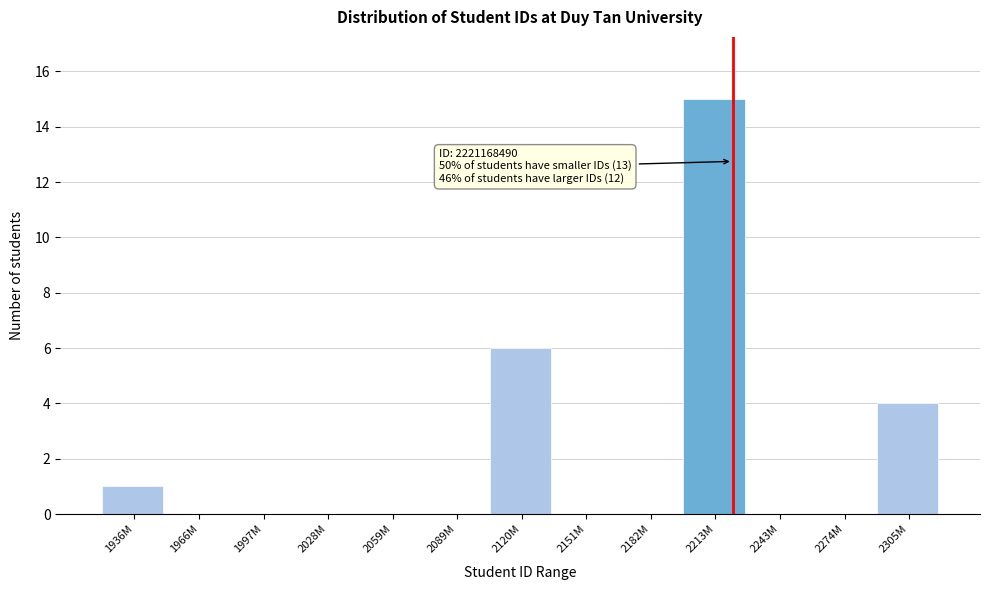

Which has a higher value, 2120M or 1997M?

2120M